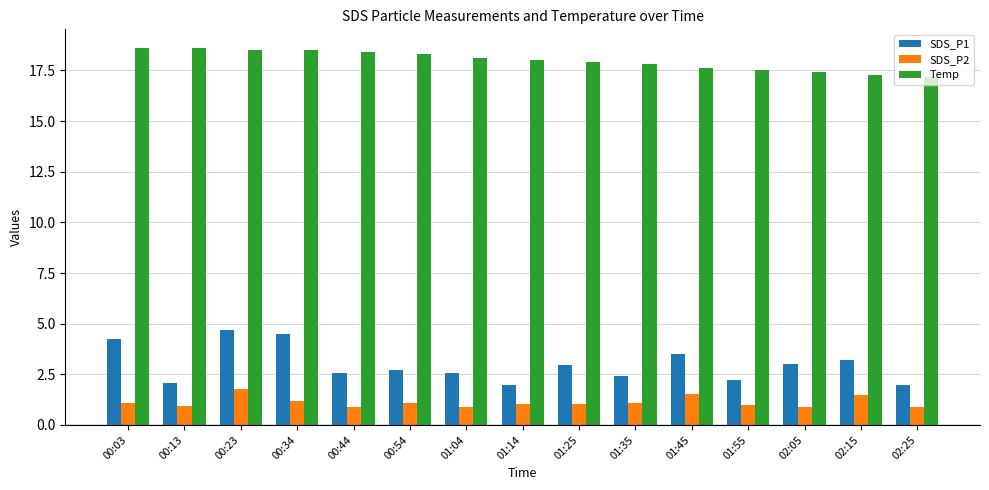

What is the average value of the SDS_P2 series?

1.1